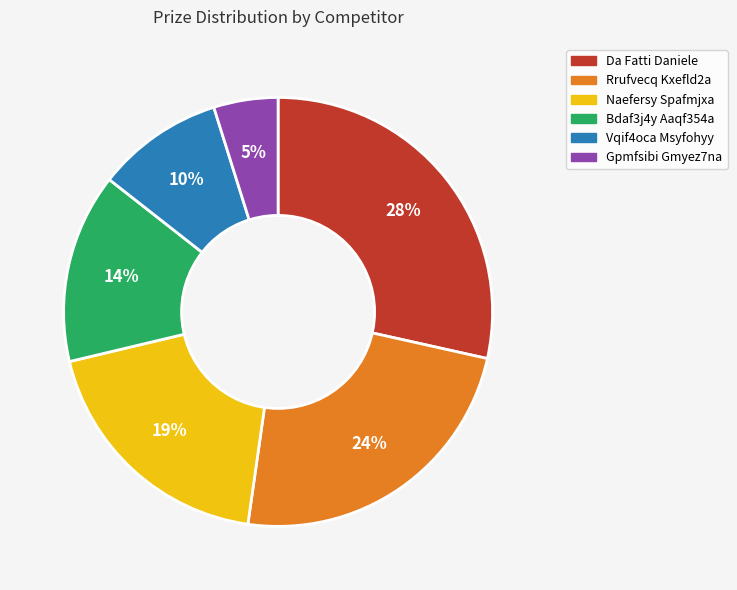

Is there any slice that represents more than half of the pie?

No